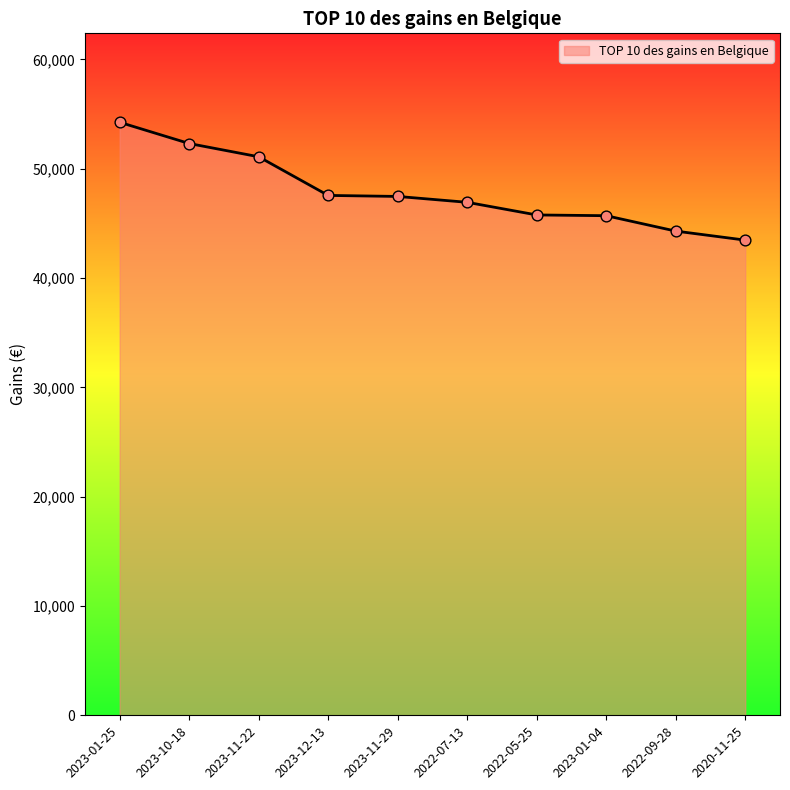

What is the ratio of the value at 2023-12-13 to the value at 2022-05-25?

1.0